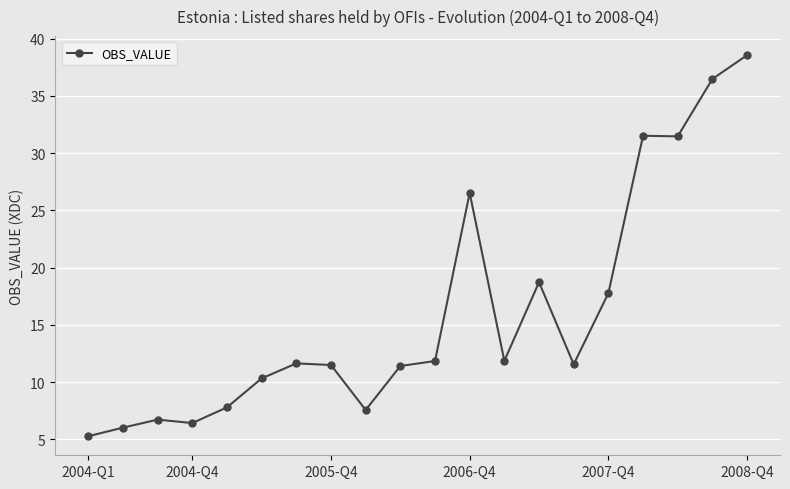

True or false: there are more than 2 points higher than both neighbors.

True